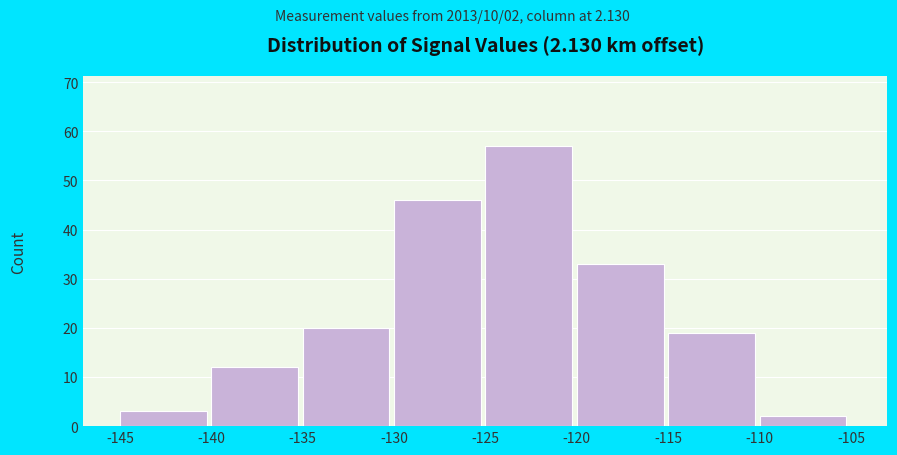

Which range on the x-axis has the tallest bar?

-125 to -120